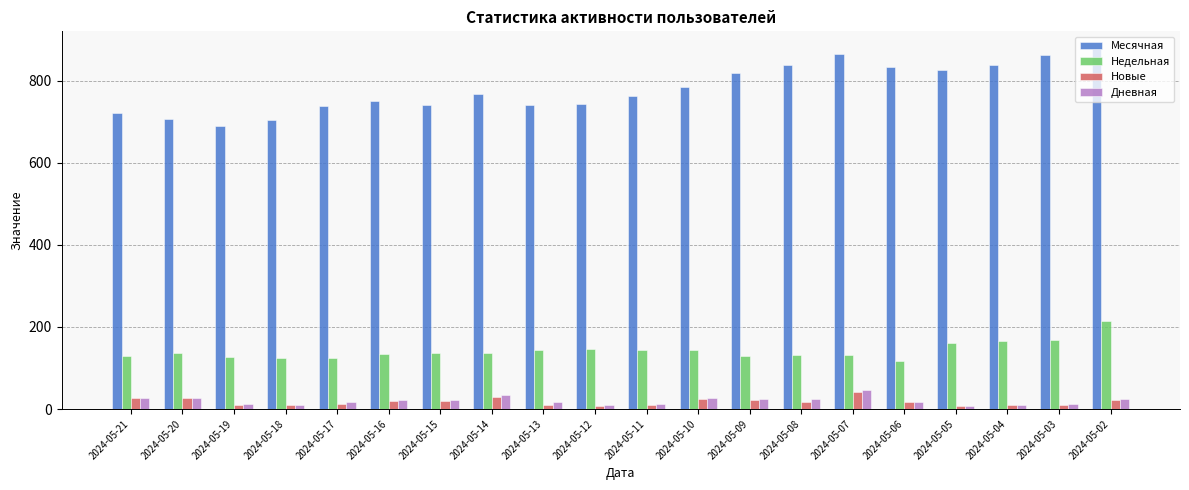

How many data points in Месячная are less than 766?

10